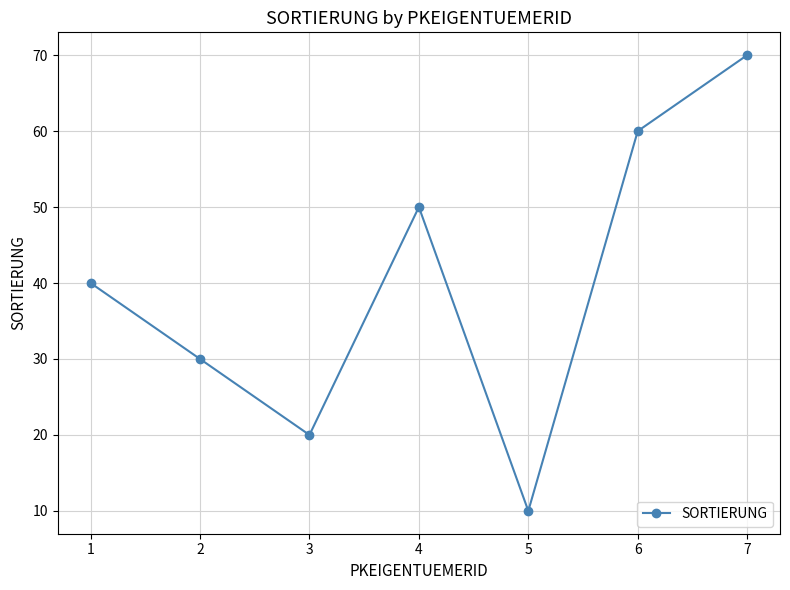

How many interior local peaks (higher than both neighbors) does the data have?

1